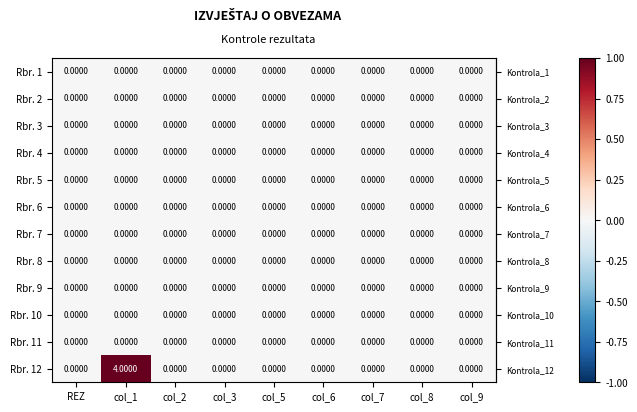

Which series has the largest total across all categories?

Rbr. 12